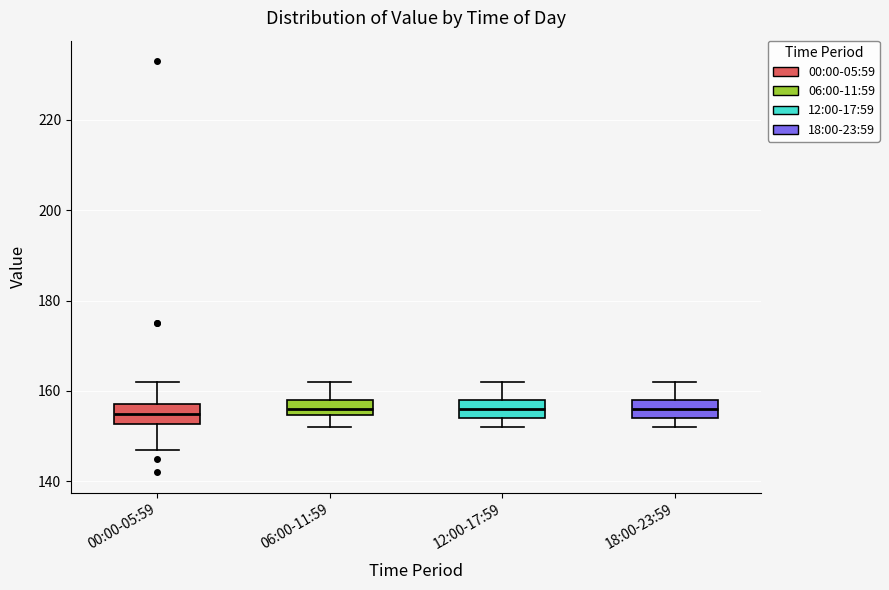

Reading left to right, read every box against the y-axis: the position of its median line, the range the box covers, and the ends of its whiskers. The values are not printed on the chart, so give them approximately, as read against the axis.

00:00-05:59: median 156, box 152 to 158, whiskers 148 to 162
06:00-11:59: median 156, box 154 to 158, whiskers 152 to 162
12:00-17:59: median 156, box 154 to 158, whiskers 152 to 162
18:00-23:59: median 156, box 154 to 158, whiskers 152 to 162